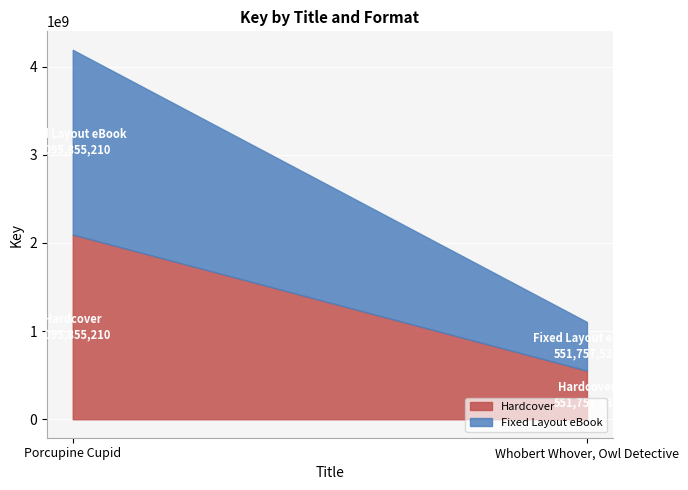

How many categories are shown in the chart?

2